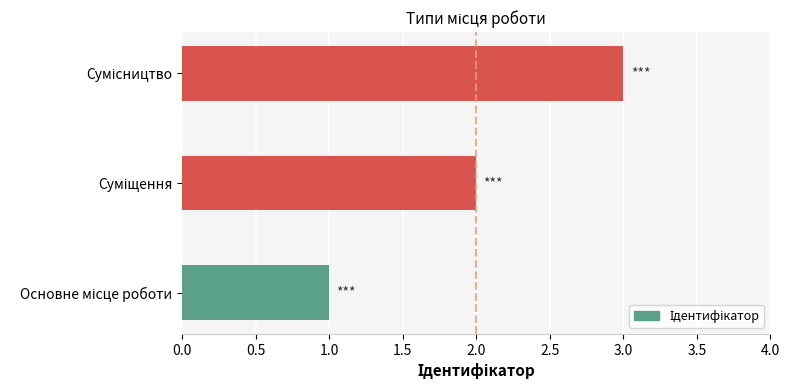

What is the greatest value displayed?

3